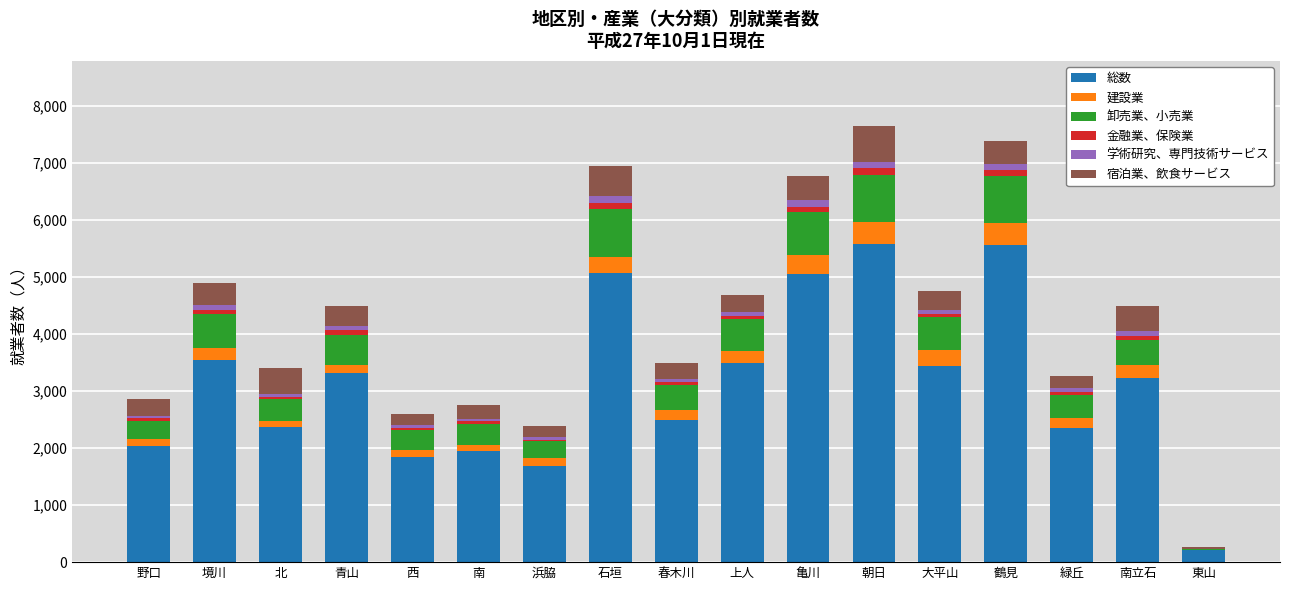

What is the highest value of the 総数 series?

5573